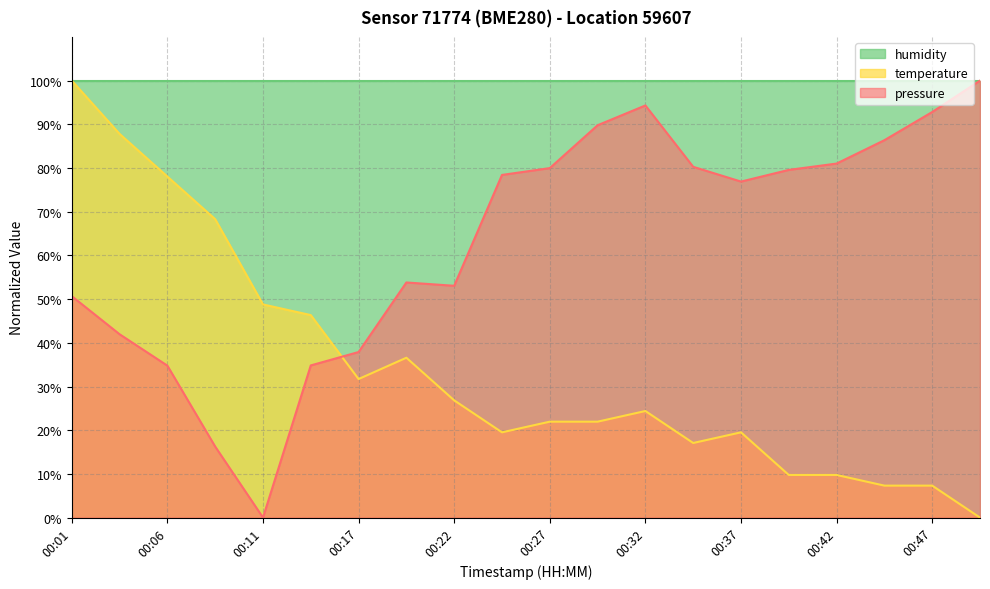

What are all the series names shown in the legend?

humidity, temperature, pressure